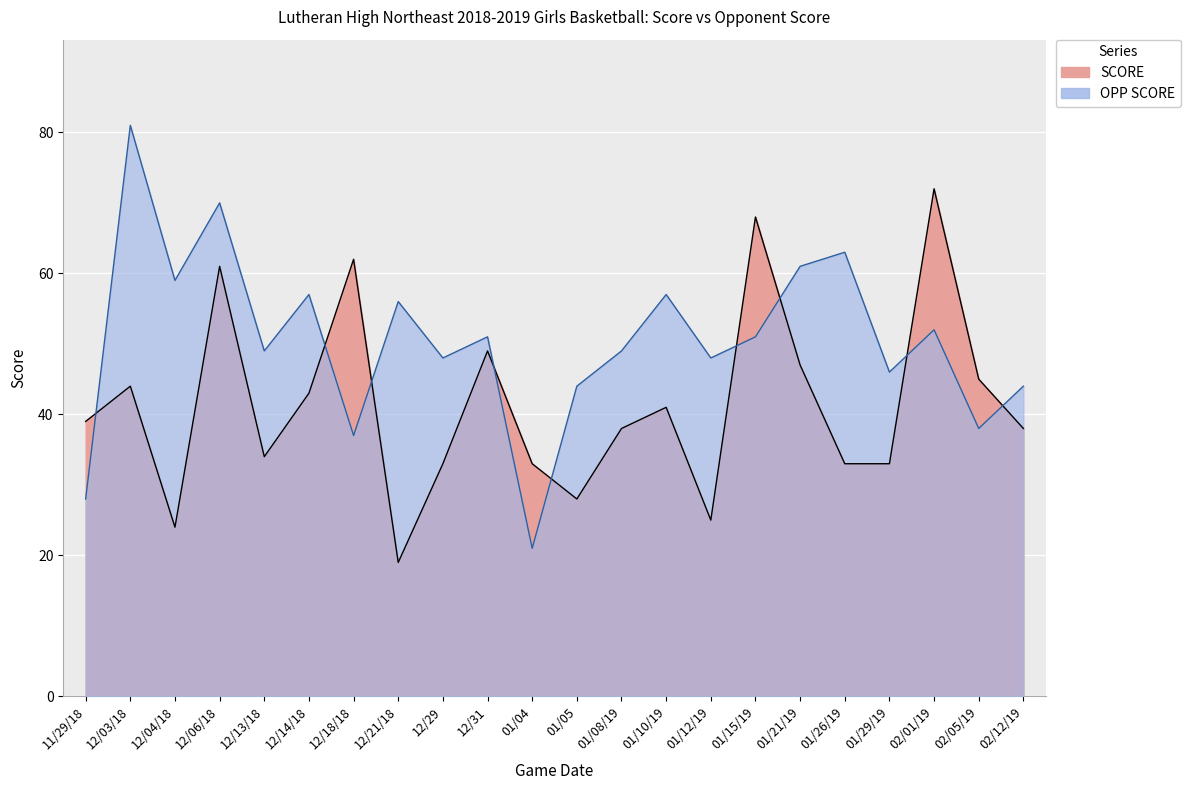

What are all the series names shown in the legend?

SCORE, OPP SCORE